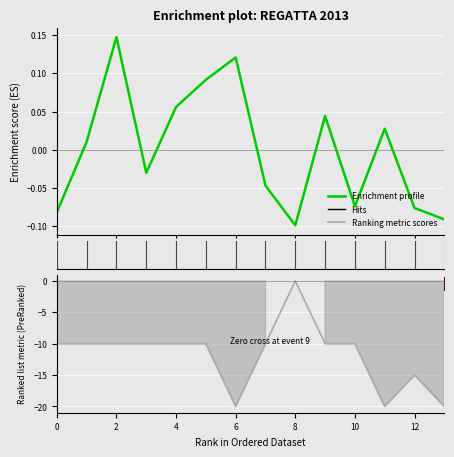

Is it true that Ranking metric scores equals -4.9 at 8?

False